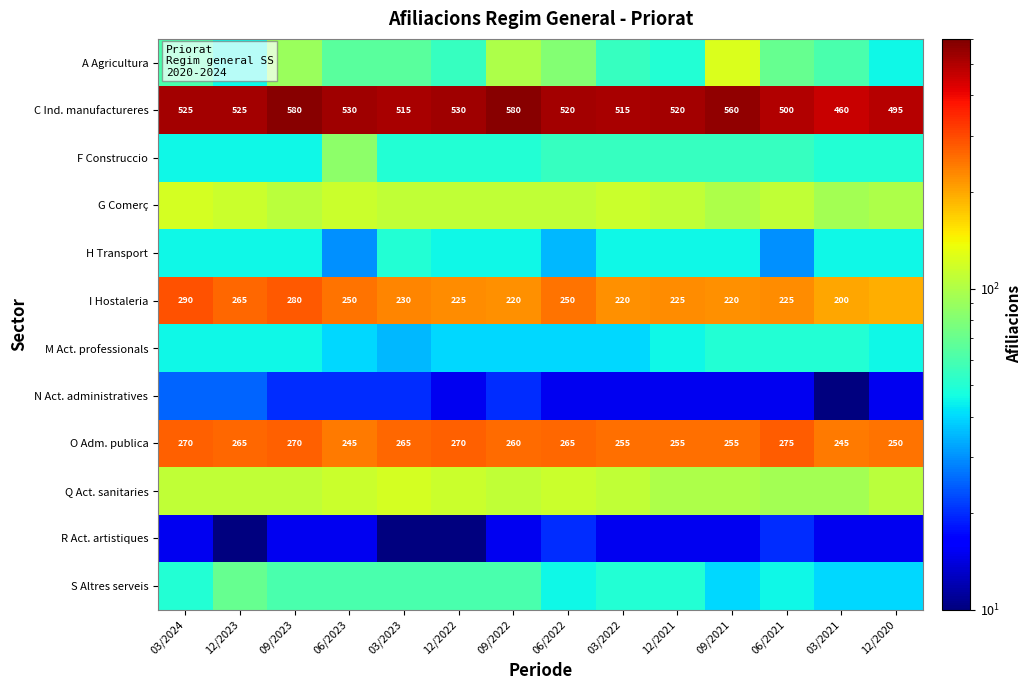

The value of O Adm. publica at 03/2023 is 126. True or false?

False